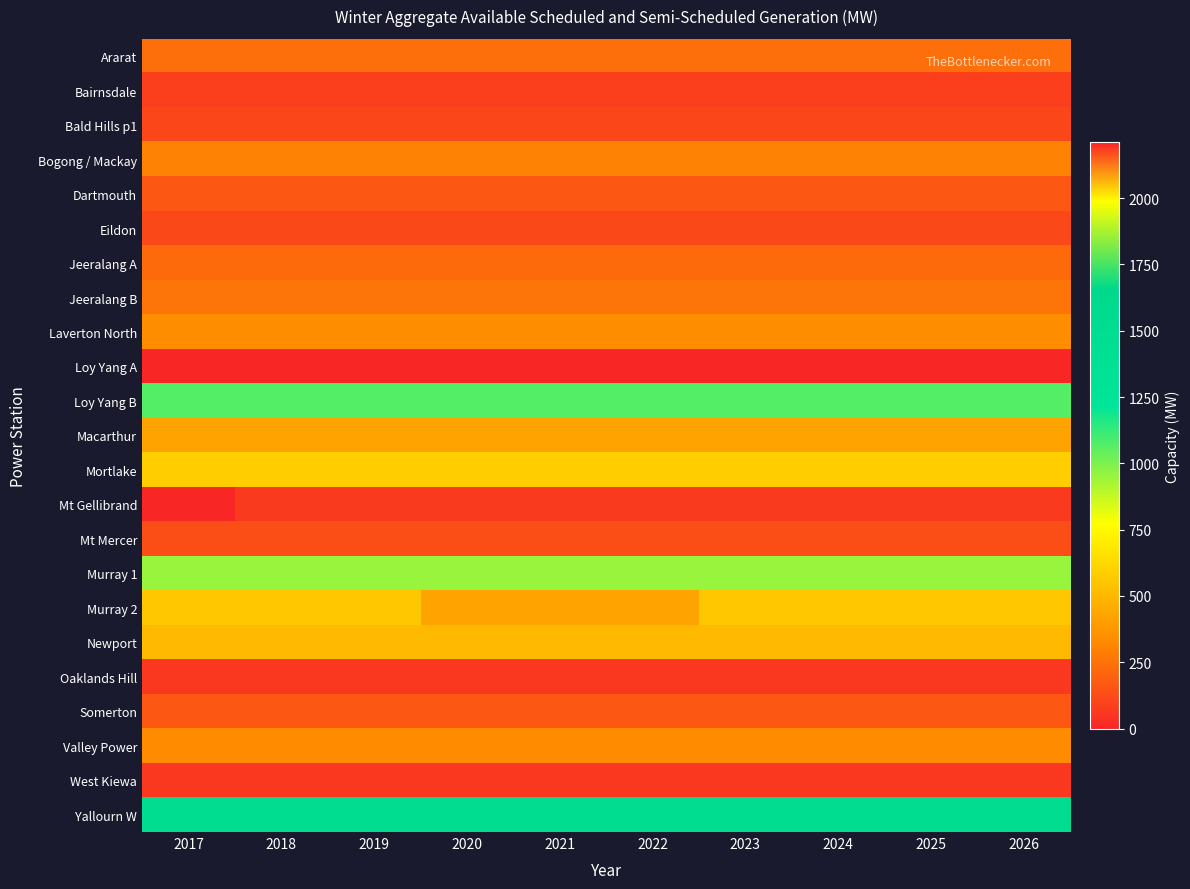

Count the number of categories in the chart.

10